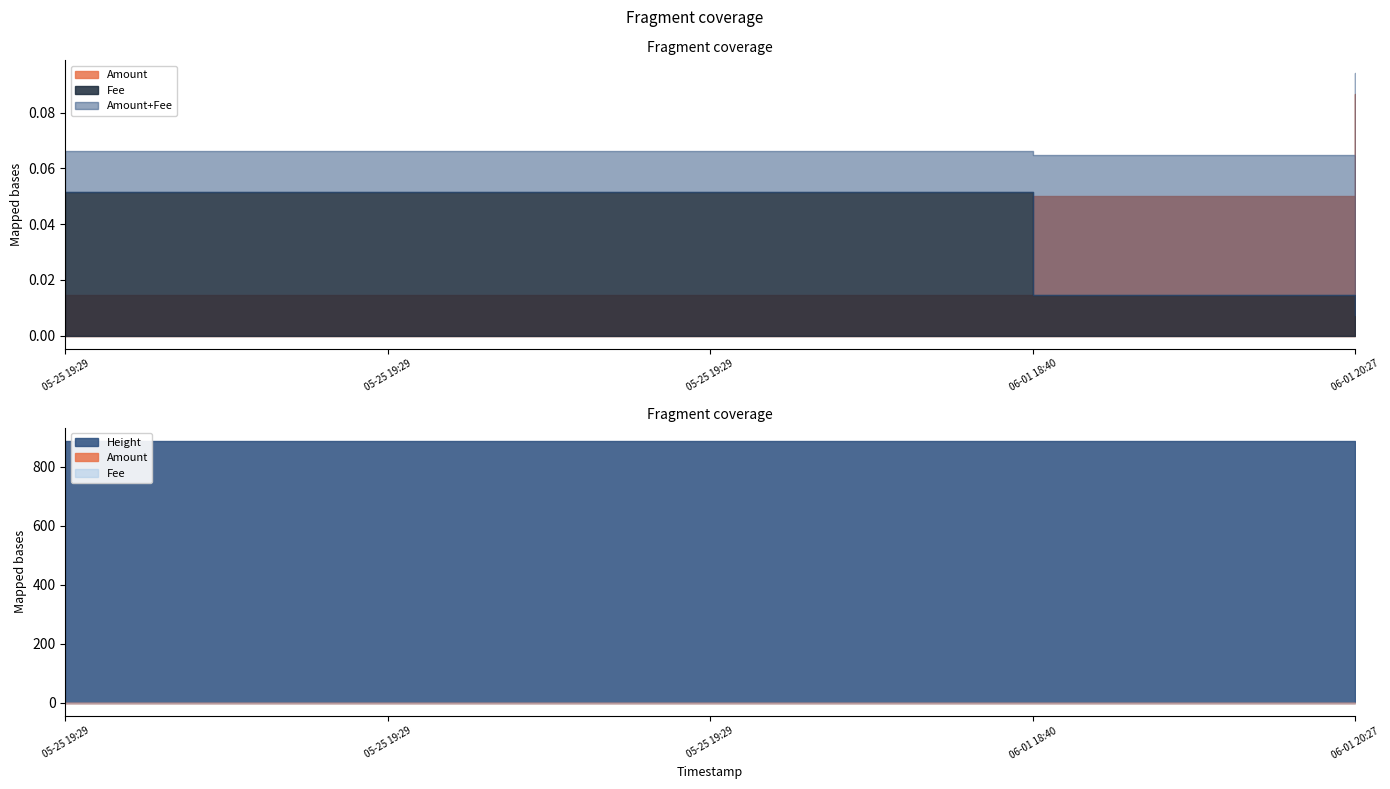

The Fee series shows 0.0 at 2021-06-01 18:40:55. True or false?

False